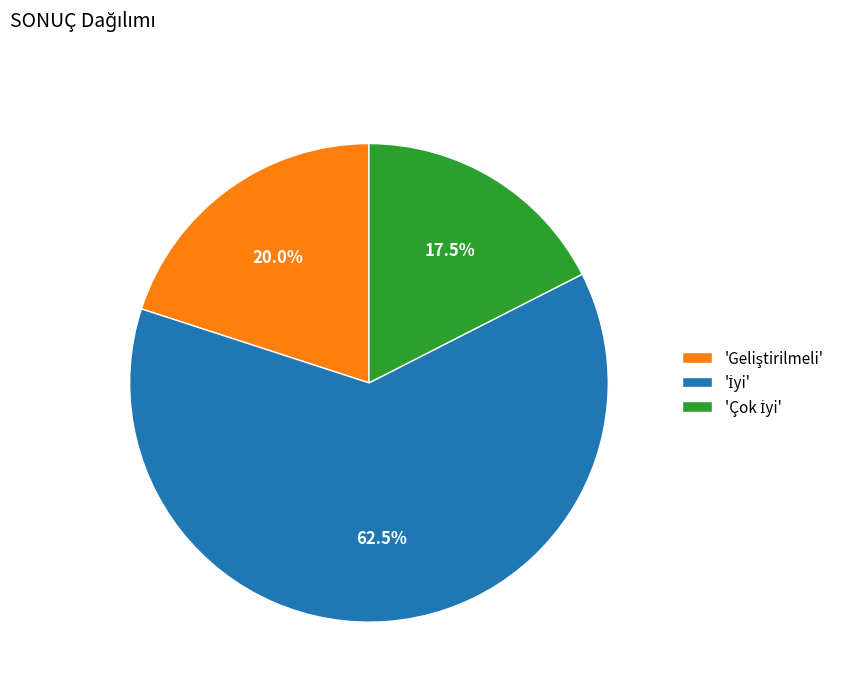

Does any single category account for the majority?

Yes